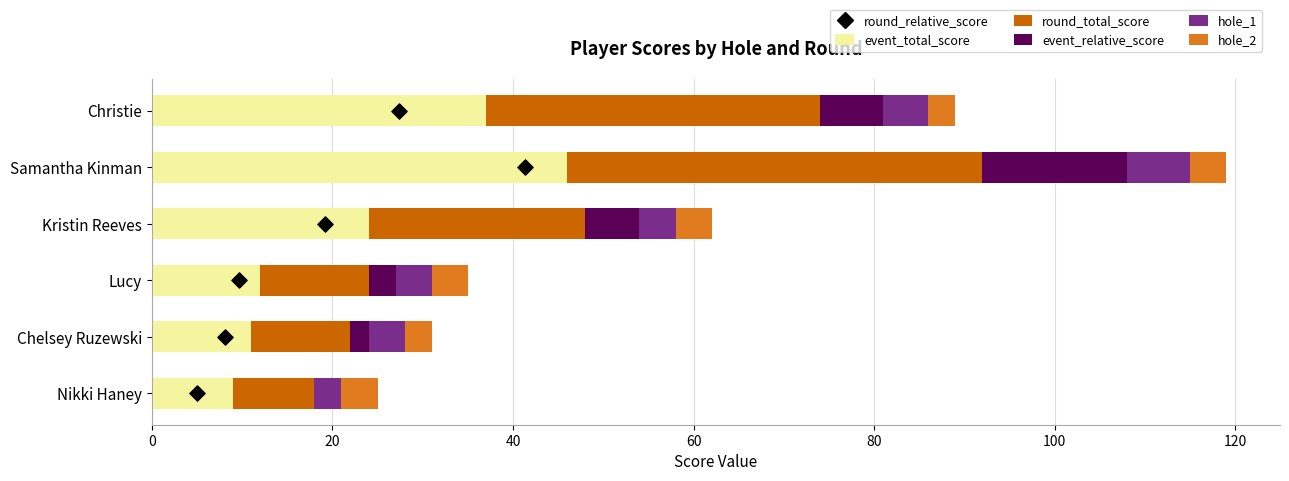

Which series has the largest total across all categories?

event_total_score